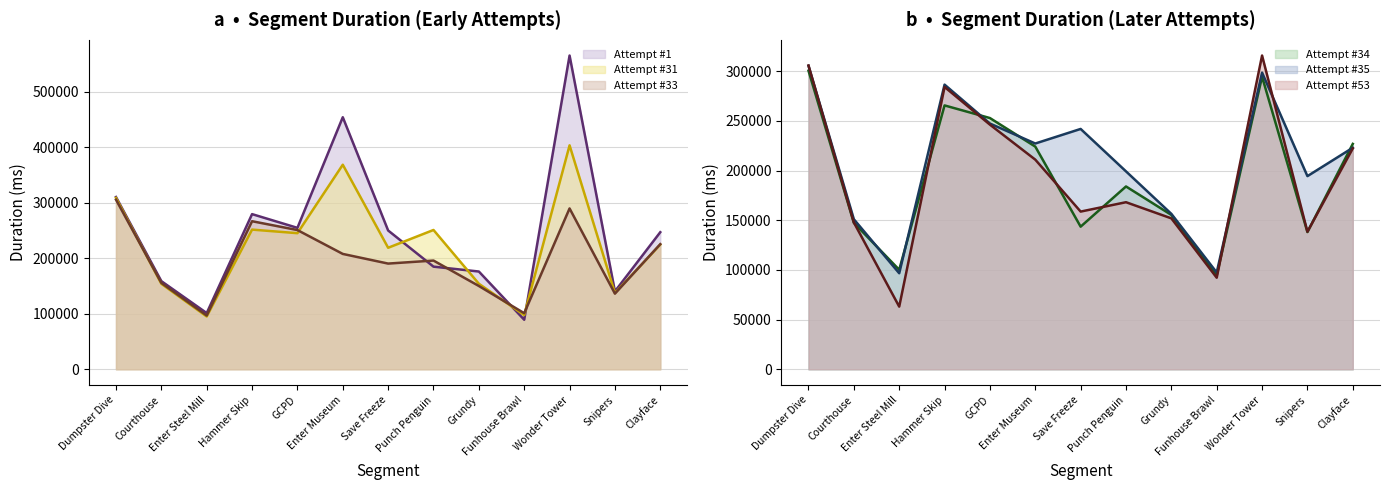

How many times do Attempt #1 and Attempt #35 cross each other?

8